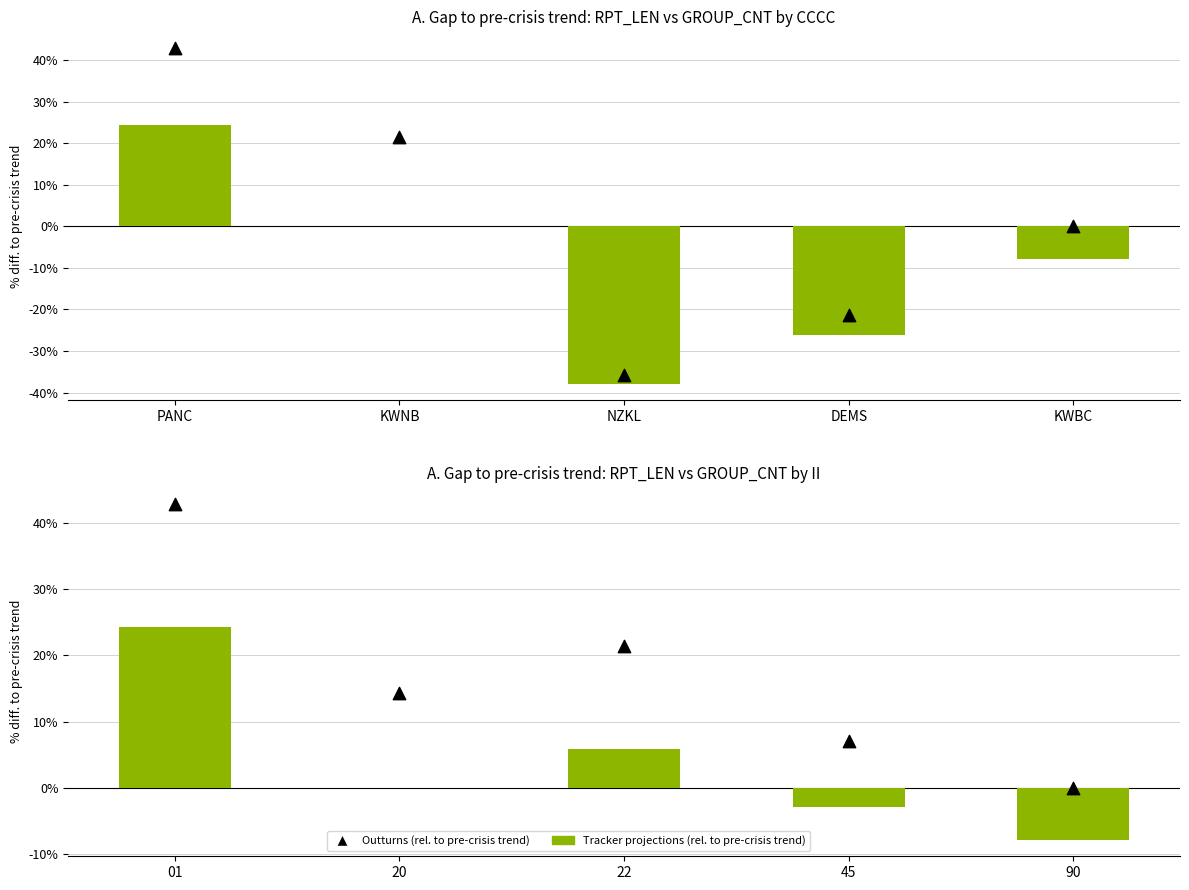

At which category is the sum across all series the highest?

01